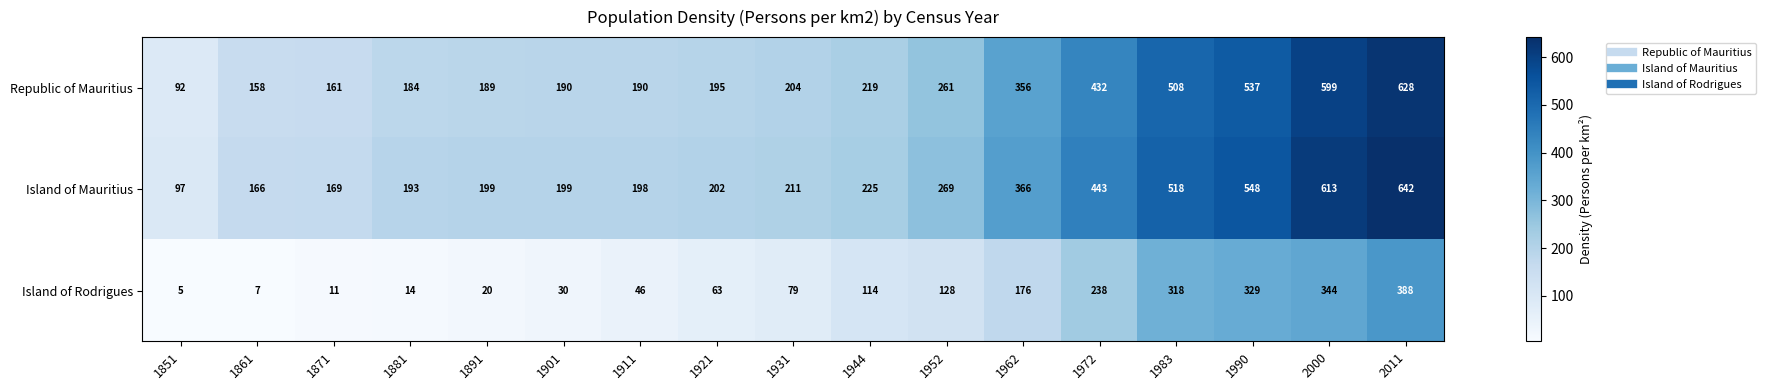

What is the approximate value of Republic of Mauritius at 1891, to the nearest 50?

200